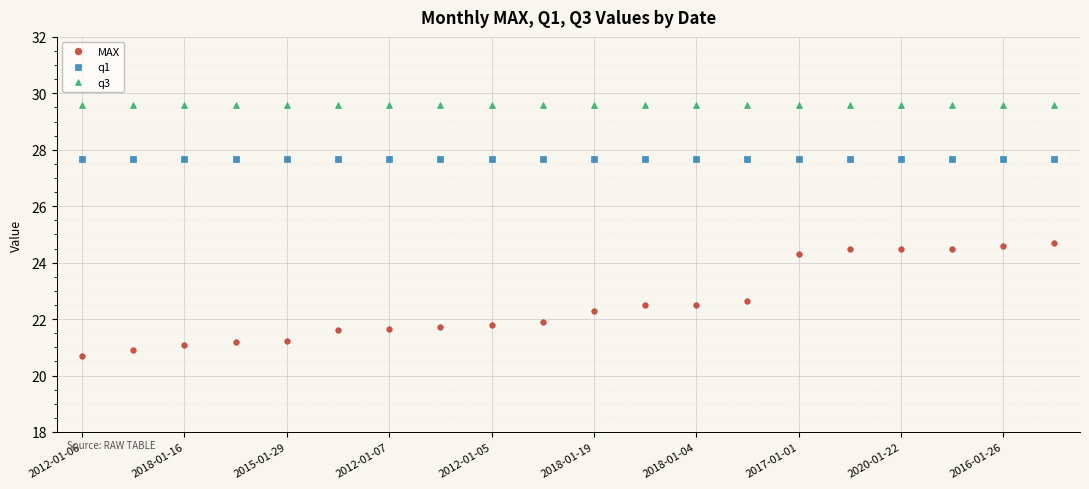

True or false: MAX and q1 intersect in this chart.

False